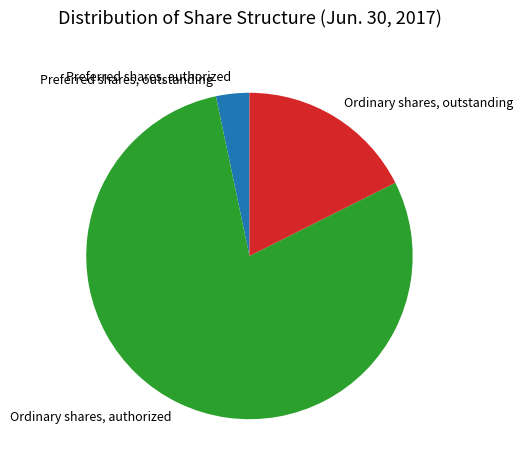

What is the largest slice in the pie chart?

Ordinary shares, authorized